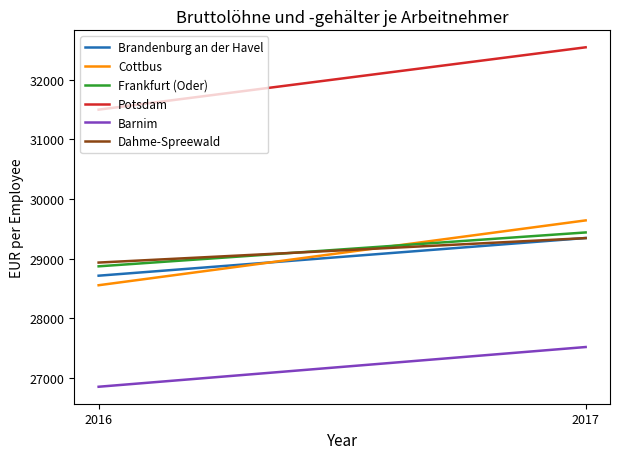

What is the spread (max minus min) of values at 2016?

4646